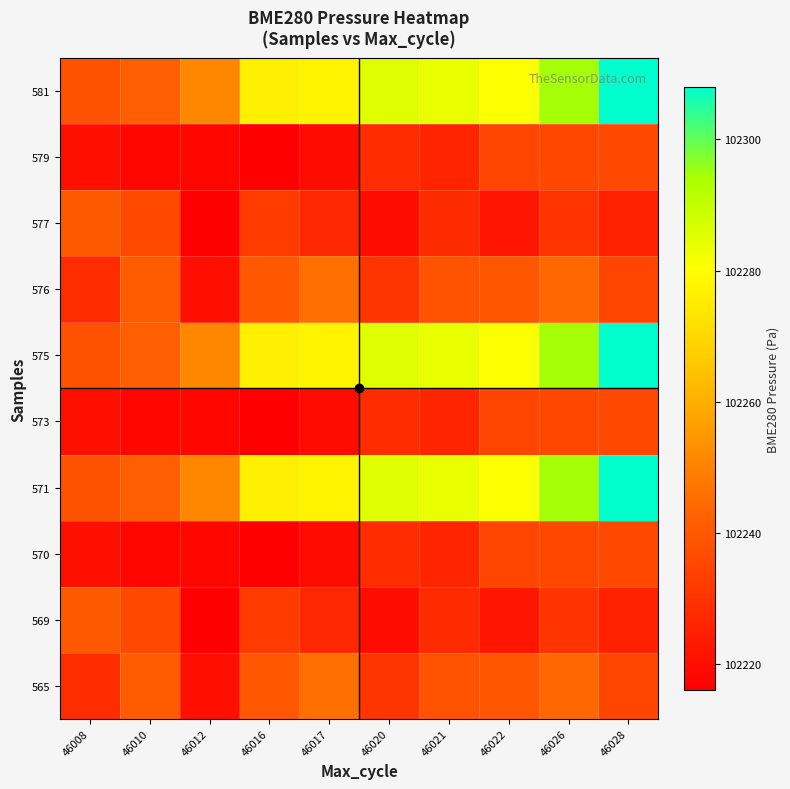

Reading left to right, transcribe all the data shown in this chart.

565: 46008=102228.3	46010=102241.1	46012=102220.6	46016=102240.0	46017=102246.2	46020=102230.8	46021=102238.6	46022=102240.0	46026=102244.4	46028=102235.0
569: 46008=102240.3	46010=102236.0	46012=102216.2	46016=102232.2	46017=102226.9	46020=102219.7	46021=102228.0	46022=102222.2	46026=102230.3	46028=102225.4
570: 46008=102220.5	46010=102218.2	46012=102218.2	46016=102216.4	46017=102219.7	46020=102228.3	46021=102226.5	46022=102234.9	46026=102235.6	46028=102236.1
571: 46008=102238.4	46010=102241.9	46012=102251.1	46016=102276.1	46017=102277.4	46020=102285.4	46021=102283.9	46022=102280.8	46026=102294.5	46028=102307.9
573: 46008=102220.5	46010=102218.2	46012=102218.2	46016=102216.4	46017=102219.7	46020=102228.3	46021=102226.5	46022=102234.9	46026=102235.6	46028=102236.1
575: 46008=102238.4	46010=102241.9	46012=102251.1	46016=102276.1	46017=102277.4	46020=102285.4	46021=102283.9	46022=102280.8	46026=102294.5	46028=102307.9
576: 46008=102228.3	46010=102241.1	46012=102220.6	46016=102240.0	46017=102246.2	46020=102230.8	46021=102238.6	46022=102240.0	46026=102244.4	46028=102235.0
577: 46008=102240.3	46010=102236.0	46012=102216.2	46016=102232.2	46017=102226.9	46020=102219.7	46021=102228.0	46022=102222.2	46026=102230.3	46028=102225.4
579: 46008=102220.5	46010=102218.2	46012=102218.2	46016=102216.4	46017=102219.7	46020=102228.3	46021=102226.5	46022=102234.9	46026=102235.6	46028=102236.1
581: 46008=102238.4	46010=102241.9	46012=102251.1	46016=102276.1	46017=102277.4	46020=102285.4	46021=102283.9	46022=102280.8	46026=102294.5	46028=102307.9